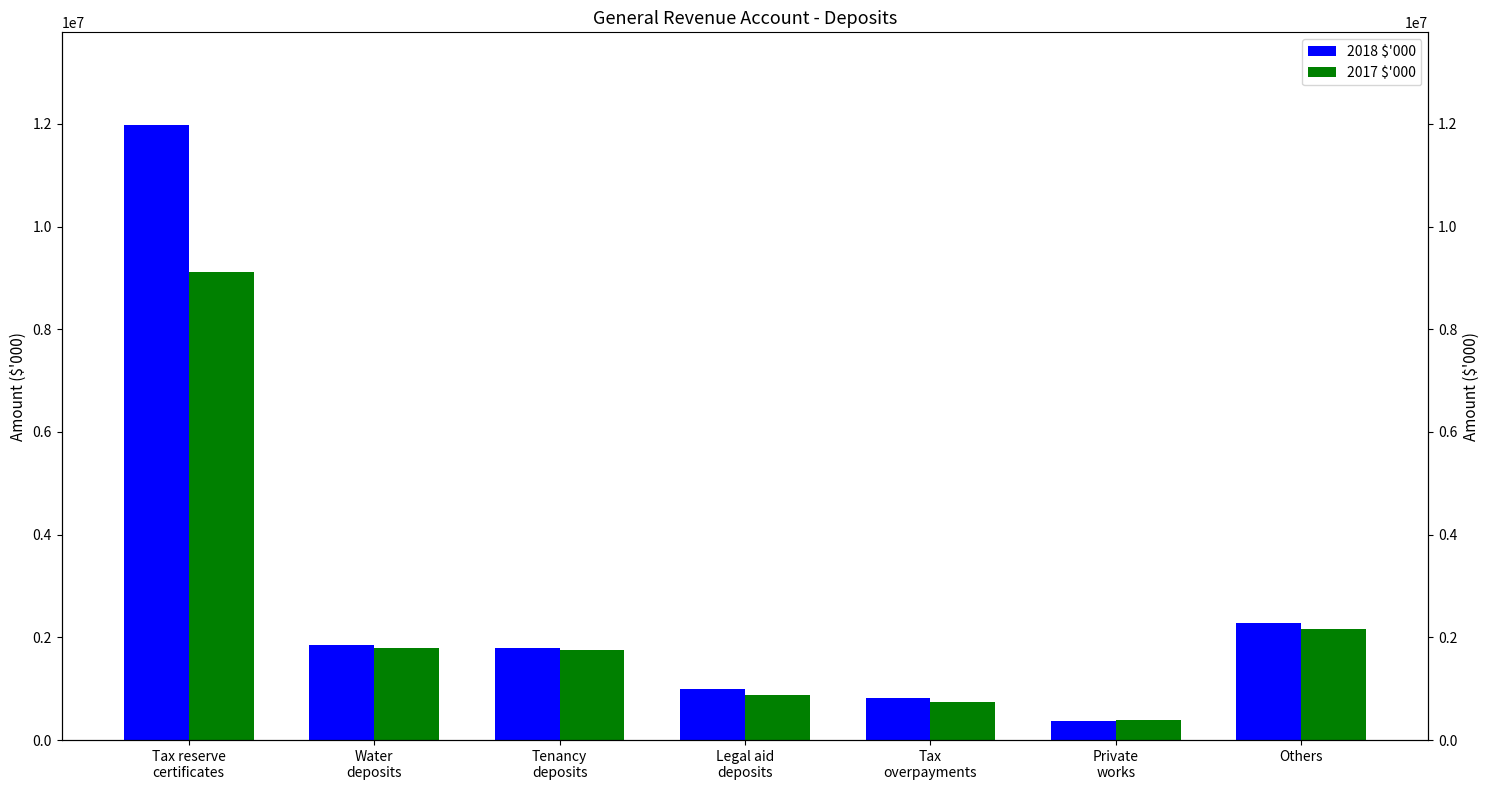

How many data points in 2018 $'000 are less than 1798708?

3